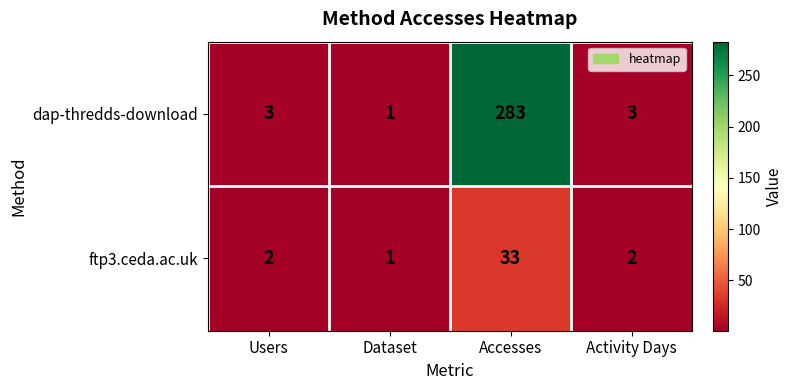

True or false: ftp3.ceda.ac.uk has a value of 1 at Dataset.

True